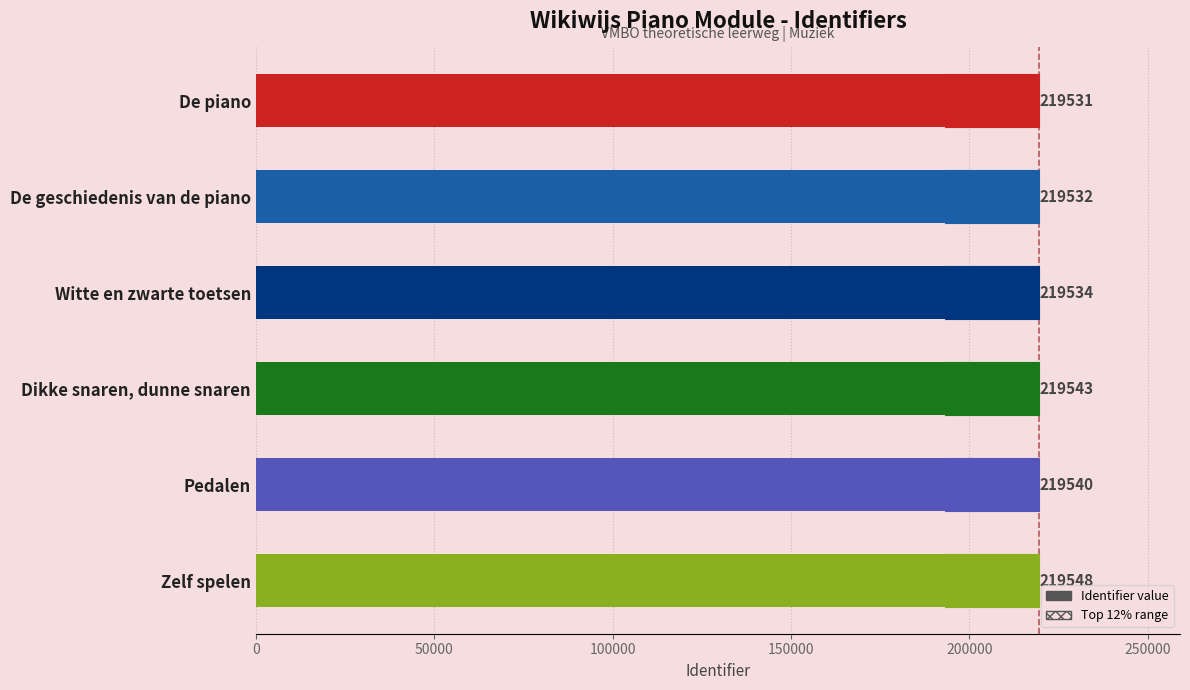

The chart shows a value of 219534 at Witte en zwarte toetsen. True or false?

True